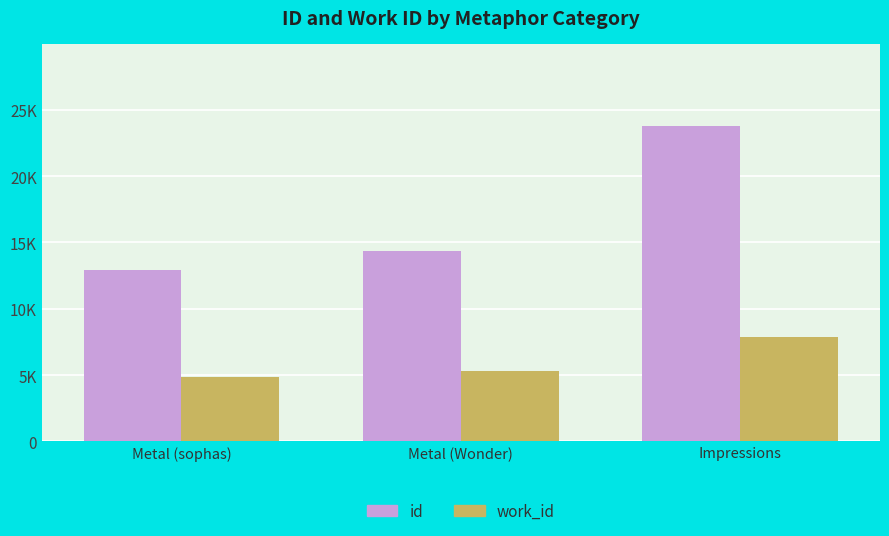

Are the bars horizontal?

No